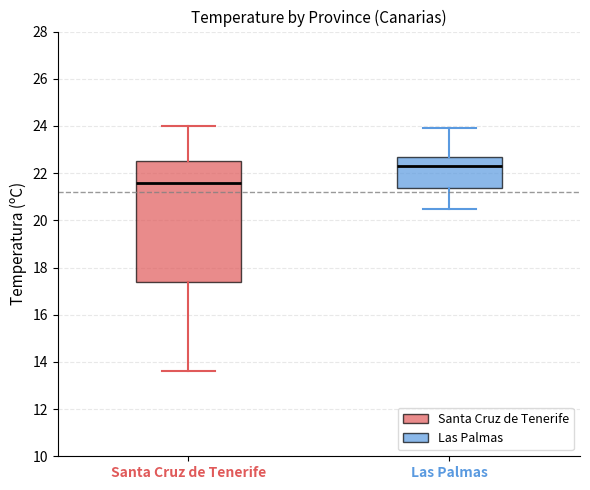

Comparing the boxes themselves (not the whiskers), which one is the tallest?

Santa Cruz de Tenerife